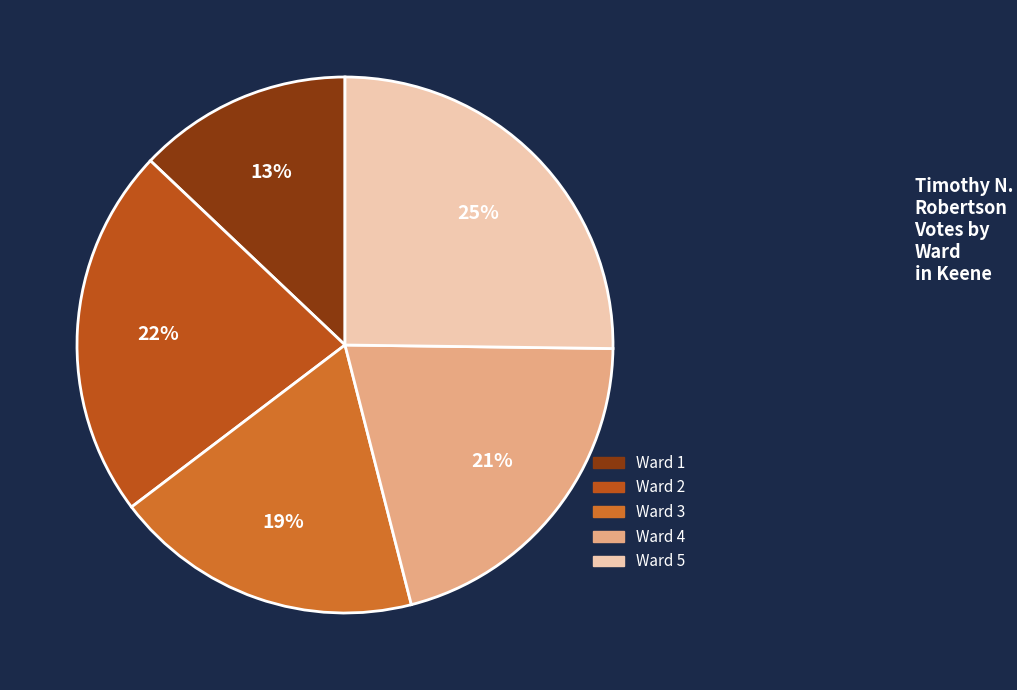

Is Ward 4 the majority of the pie?

No